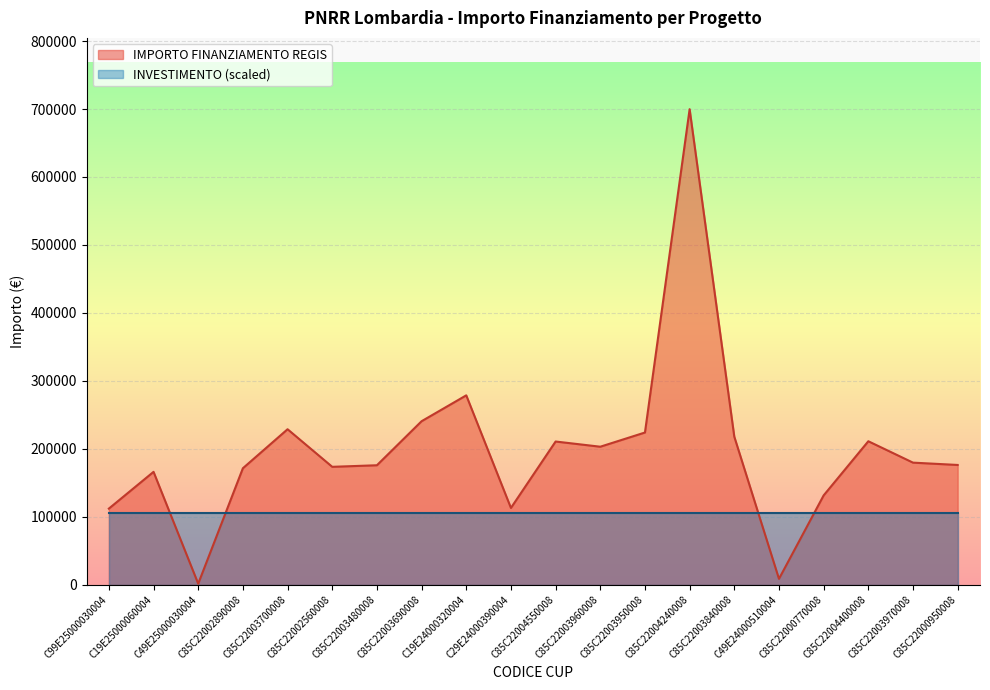

What is the label of the 11th point from the left?

C85C22004550008